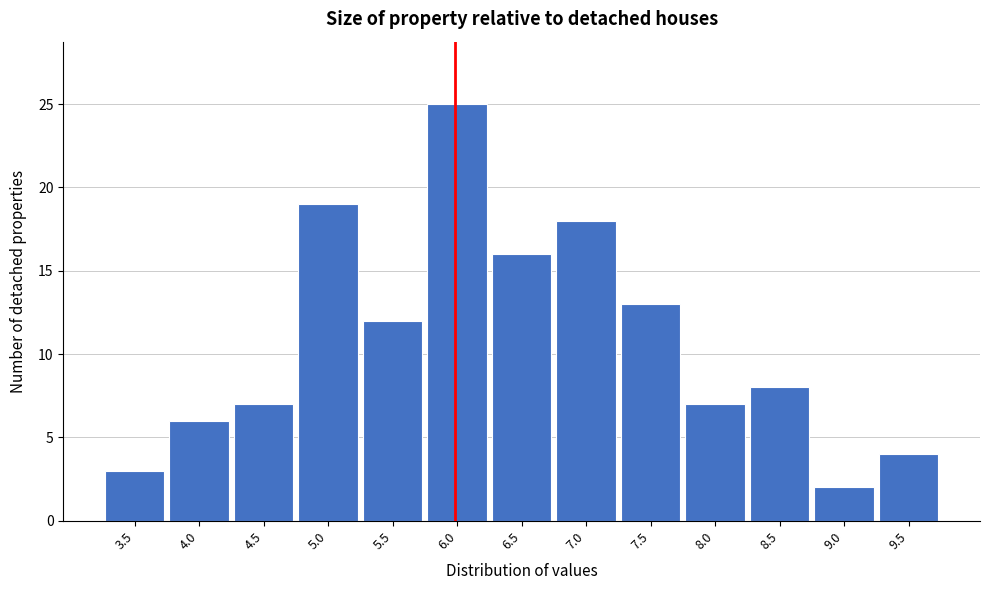

Reading left to right, extract all data points from this chart.

3.5=3	4.0=6	4.5=7	5.0=19	5.5=12	6.0=25	6.5=16	7.0=18	7.5=13	8.0=7	8.5=8	9.0=2	9.5=4